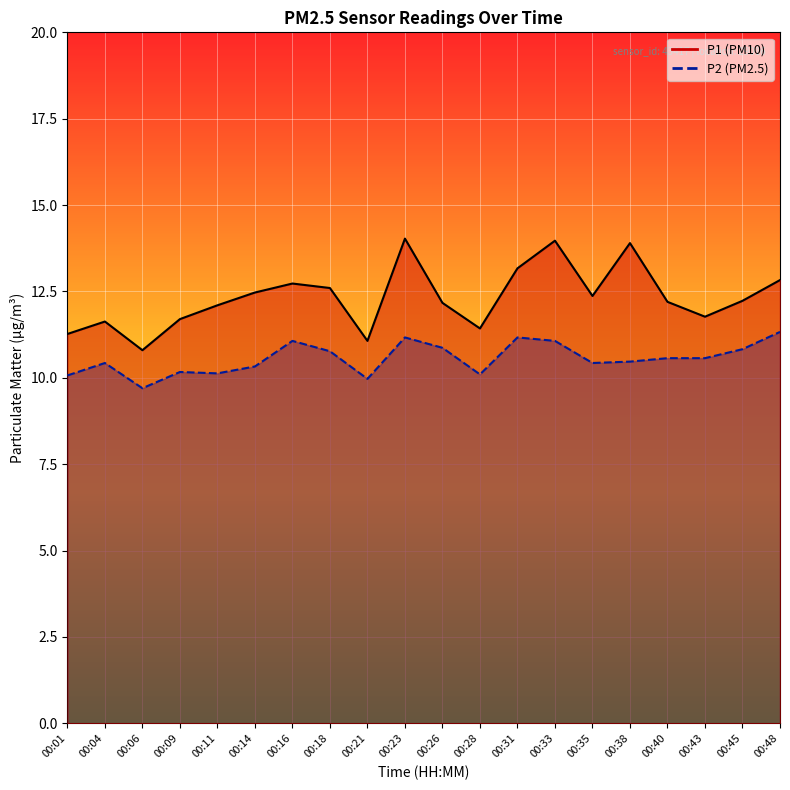

Rank the categories by P2 line value from highest to lowest.

00:48, 00:23, 00:31, 00:16, 00:33, 00:26, 00:45, 00:18, 00:40, 00:43, 00:38, 00:04, 00:35, 00:14, 00:09, 00:11, 00:28, 00:01, 00:21, 00:06